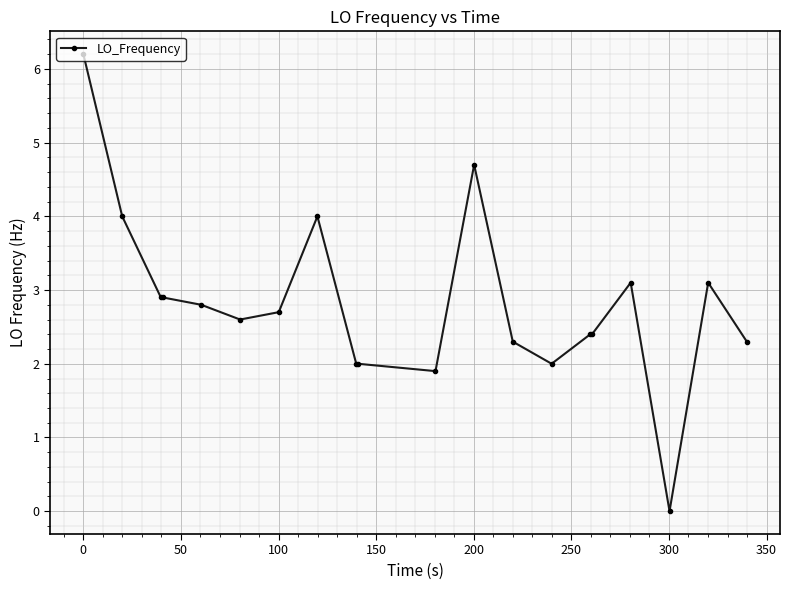

What is the value of the 20th point from the left?

2.3